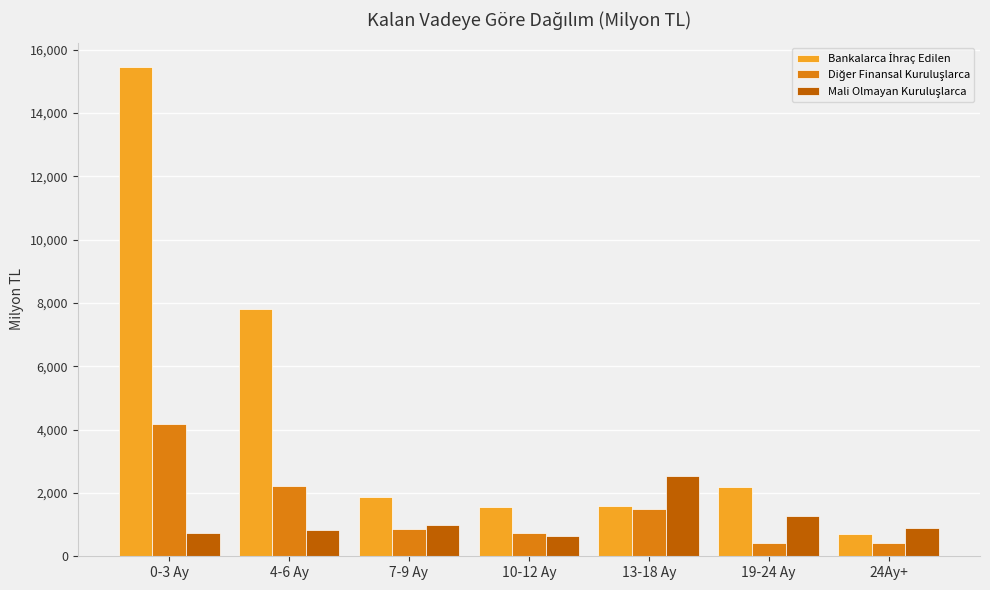

What is the spread (max minus min) of values at 19-24 Ay?

1777.8